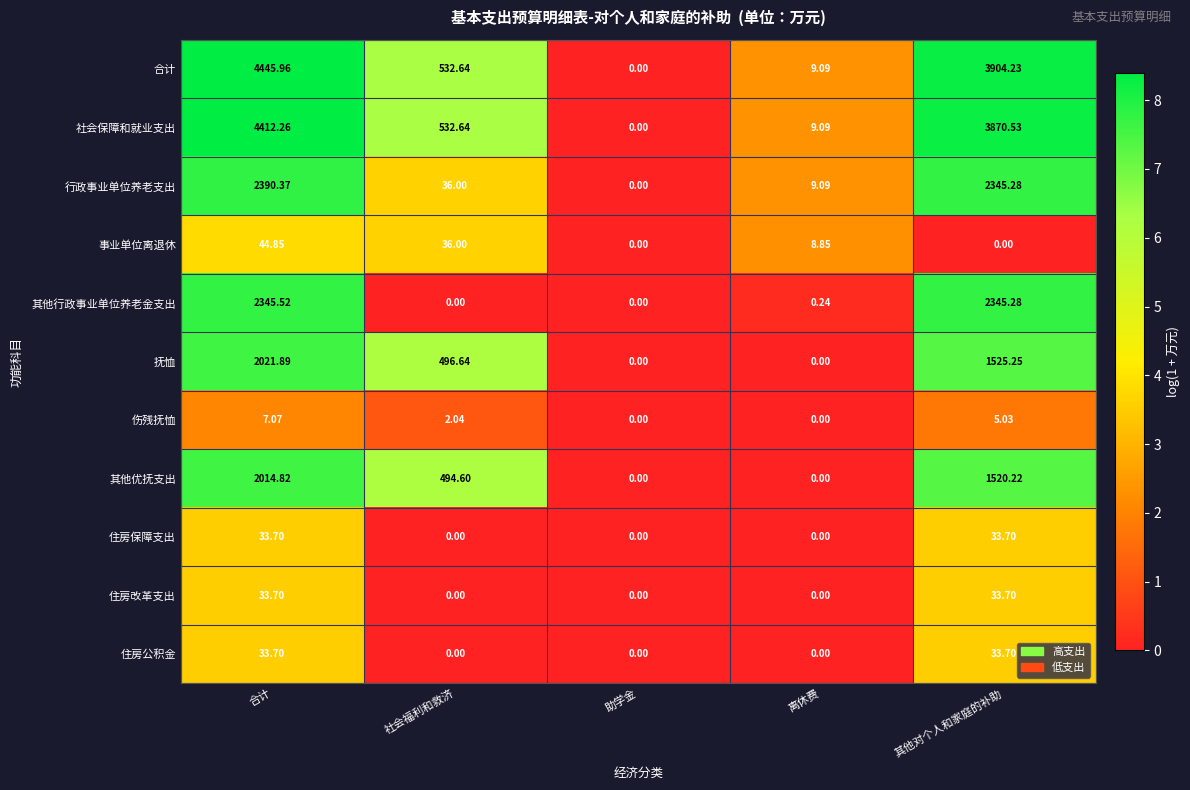

What is the total value across all series at 其他对个人和家庭的补助?

15616.9